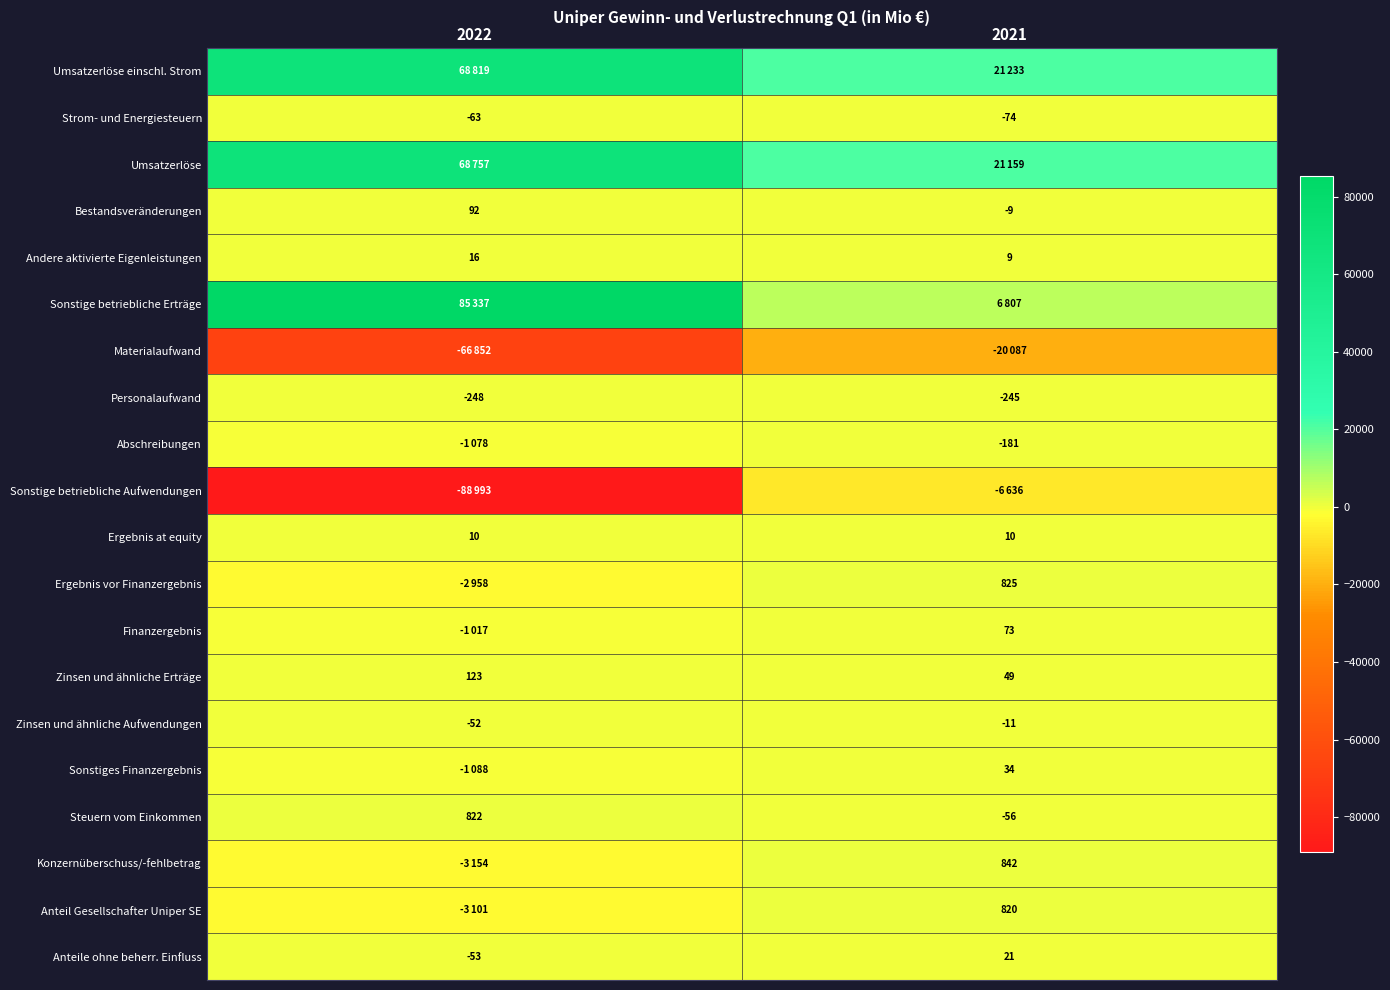

Which label corresponds to the smallest value in the chart?

2022